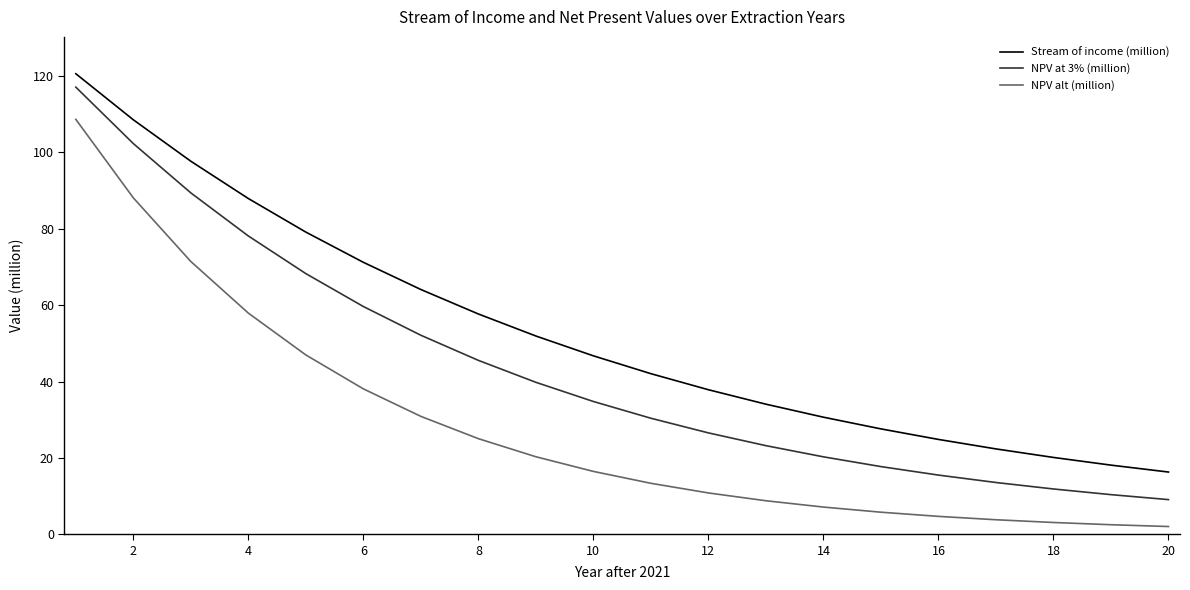

What is the maximum value shown in the chart?

120.6